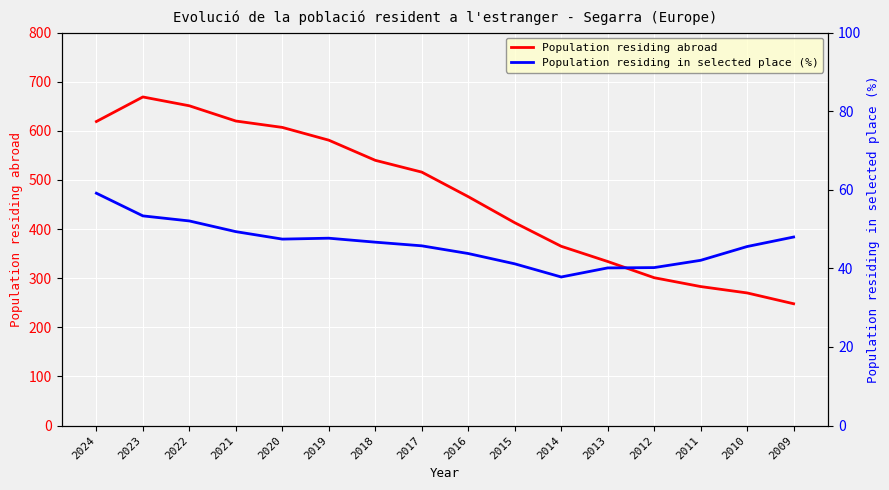

The Population residing in selected place (%) series shows 53.4 at 2023. True or false?

True